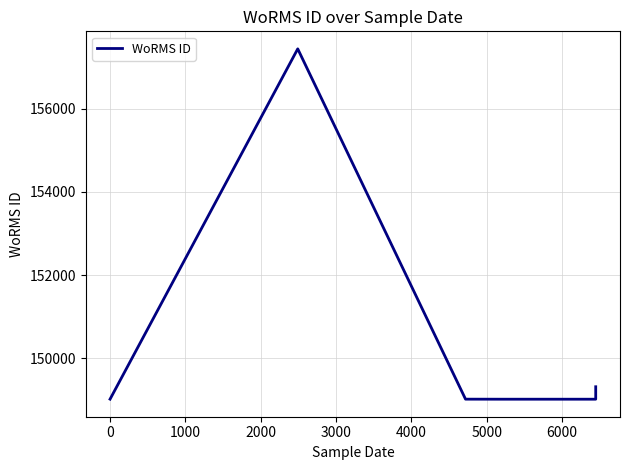

What is the average value?

150475